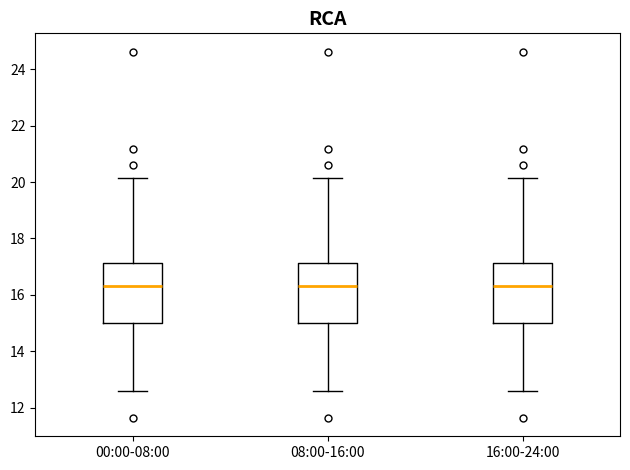

Reading left to right, transcribe this box plot: for each box, give where its median line is, the range the box spans, and where its two whiskers end, as read against the y-axis. The values are not printed on the chart, so give them approximately, as read against the axis.

00:00-08:00: median 16.4, box 15.0 to 17.2, whiskers 12.6 to 20.2
08:00-16:00: median 16.4, box 15.0 to 17.2, whiskers 12.6 to 20.2
16:00-24:00: median 16.4, box 15.0 to 17.2, whiskers 12.6 to 20.2